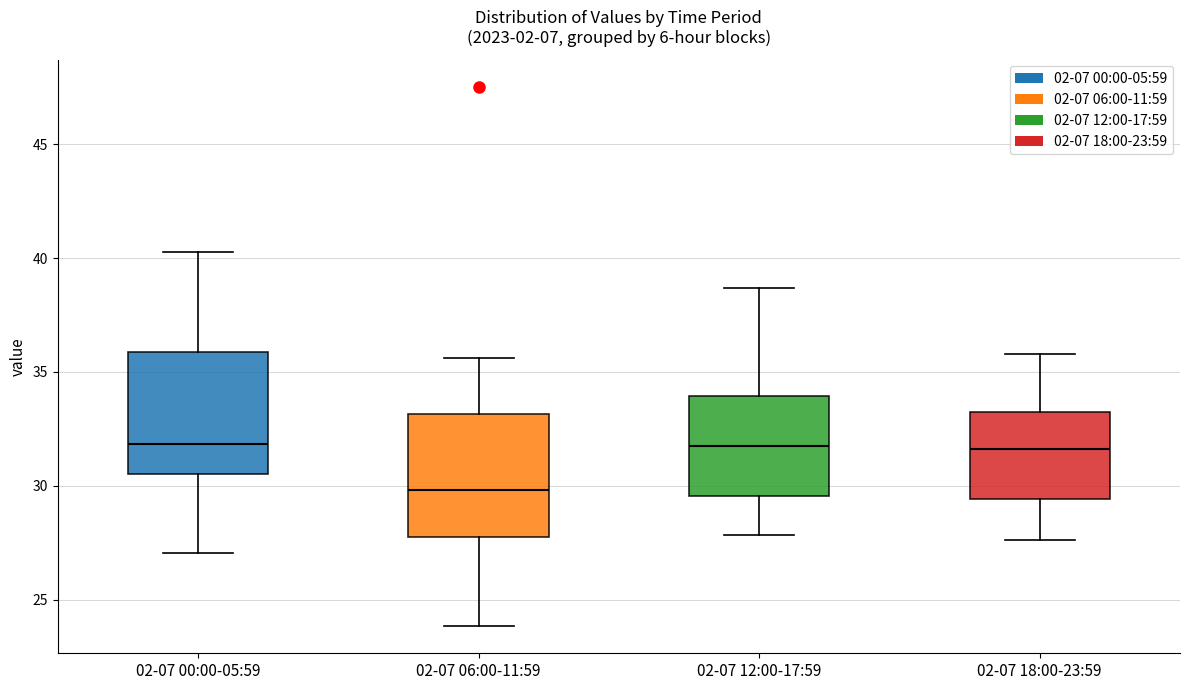

Where does the lower whisker of the box for 02-07 00:00-05:59 end on the y-axis? The values are not printed on the chart, so give them approximately, as read against the axis.

27.0